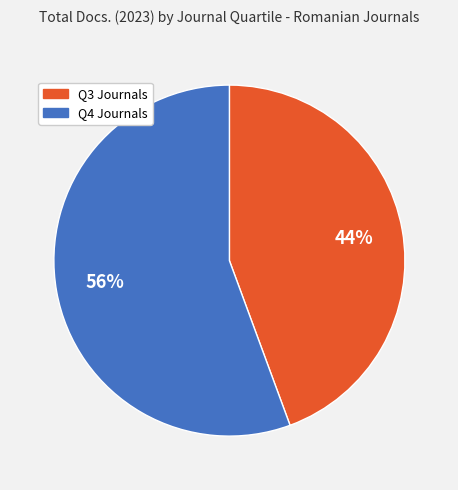

Is there any slice that represents more than half of the pie?

Yes